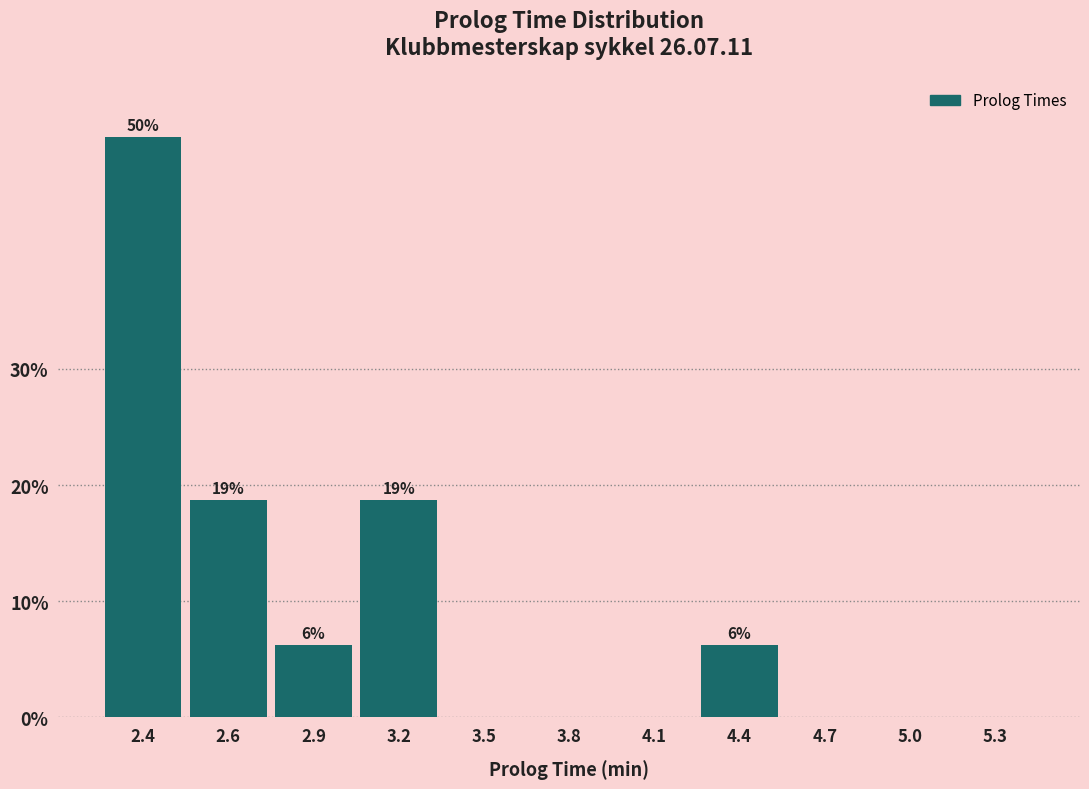

What is the ratio of the value at 2.4 to the value at 2.9?

8.0